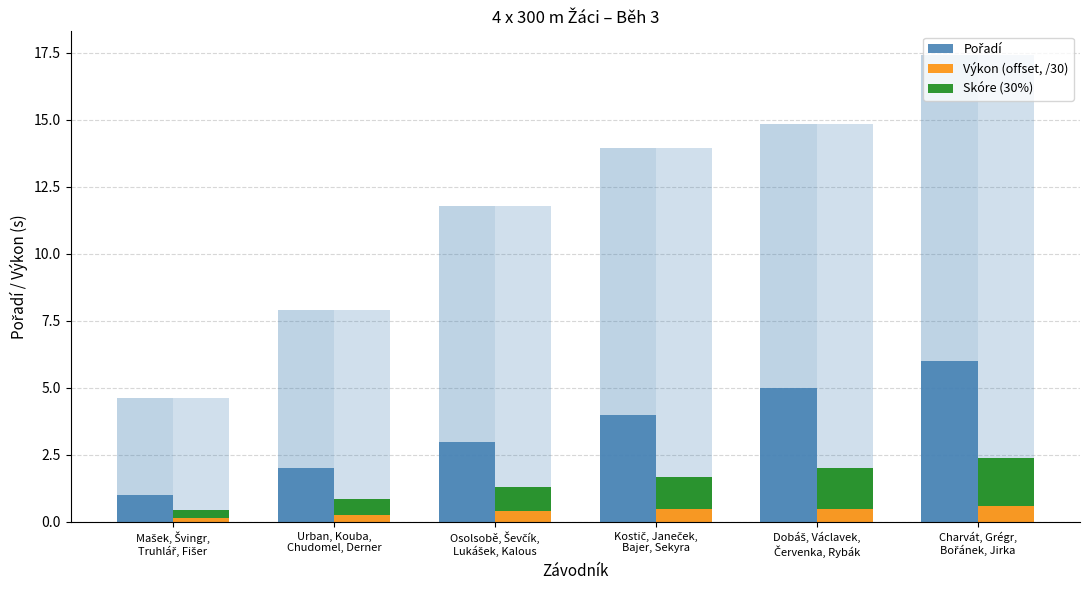

What is the label of the 1st bar from the right?

Charvát, Grégr,
Bořánek, Jirka